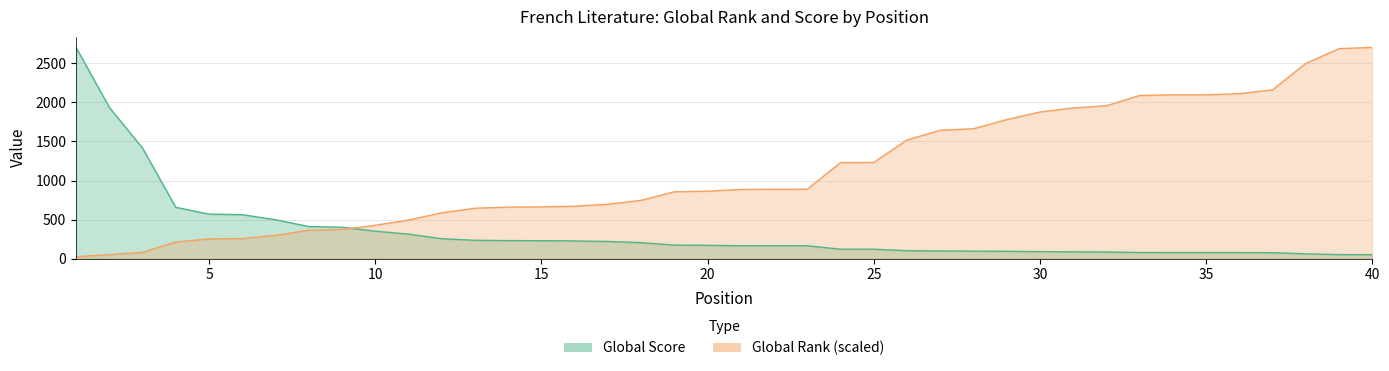

What is the value of the Global Rank point at the 16th from the left?

671.7